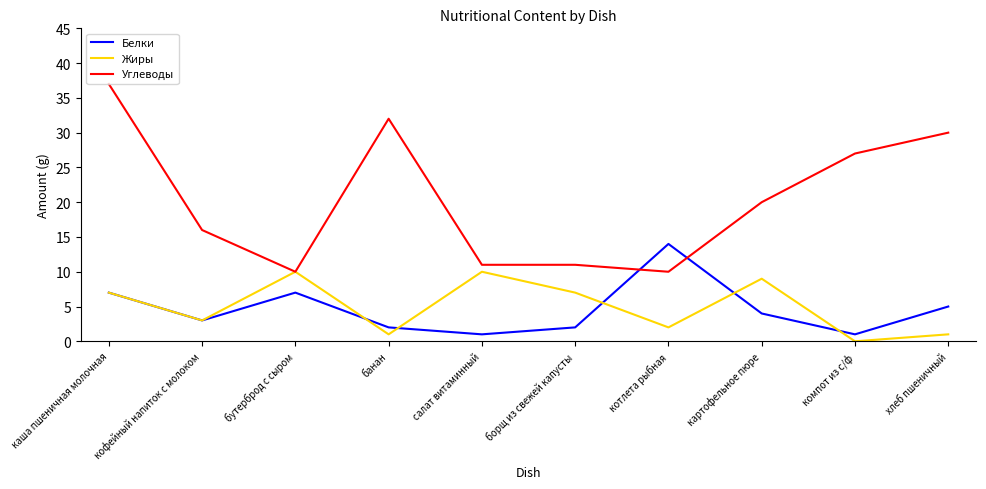

At which category is the sum across all series the highest?

каша пшеничная молочная